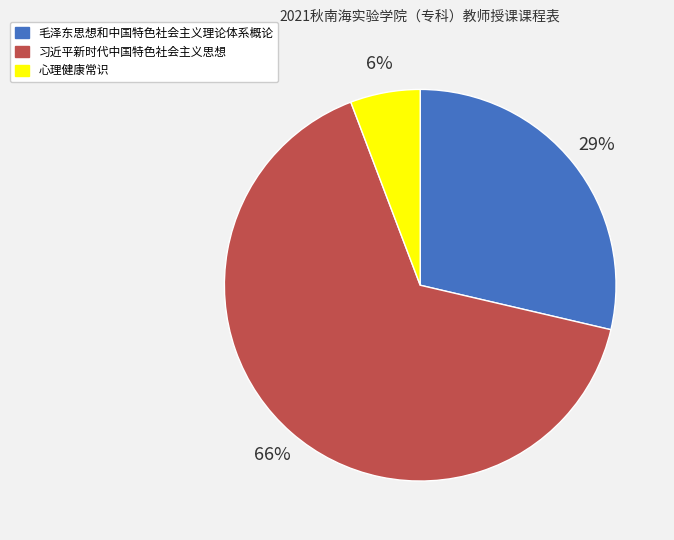

Is the sum of 习近平新时代中国特色社会主义思想 and 心理健康常识 greater than half?

Yes